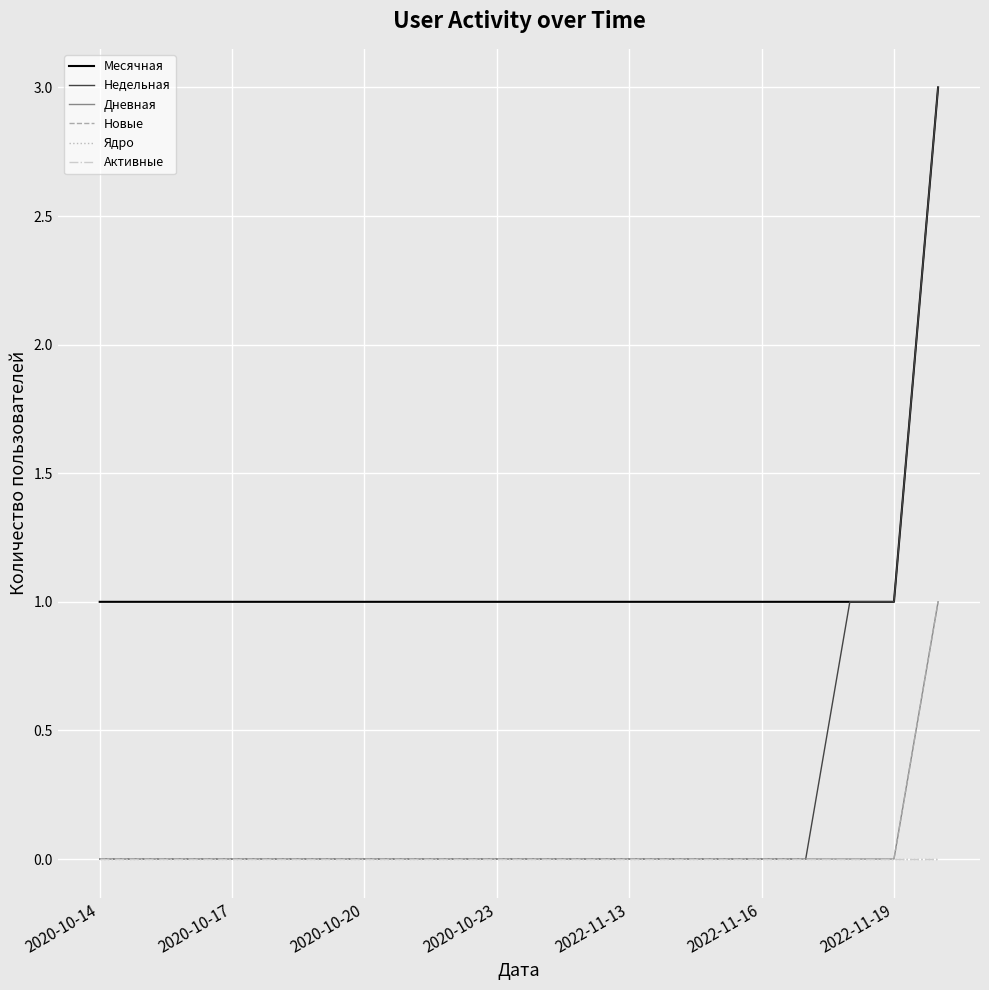

Is this an area chart (filled region under the line)?

No